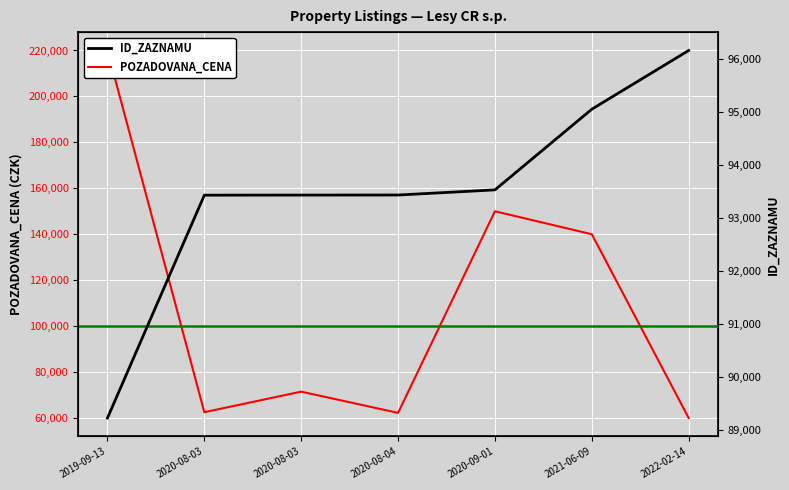

How many times do POZADOVANA_CENA and ID_ZAZNAMU cross each other?

3